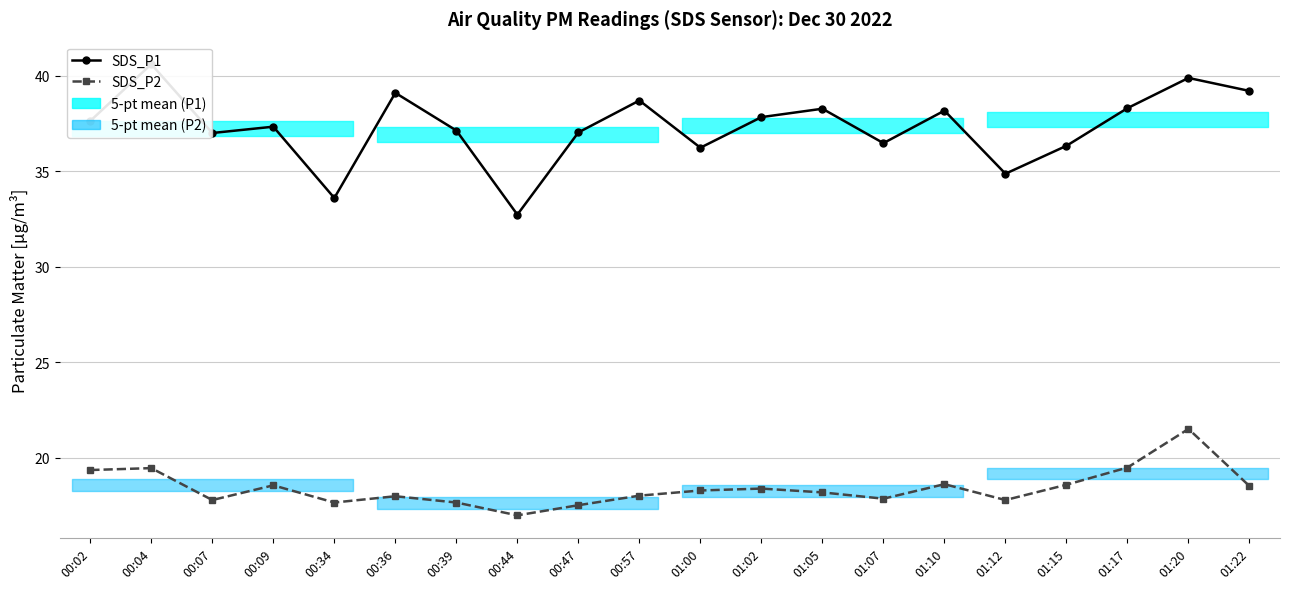

What is the greatest value displayed?

40.6